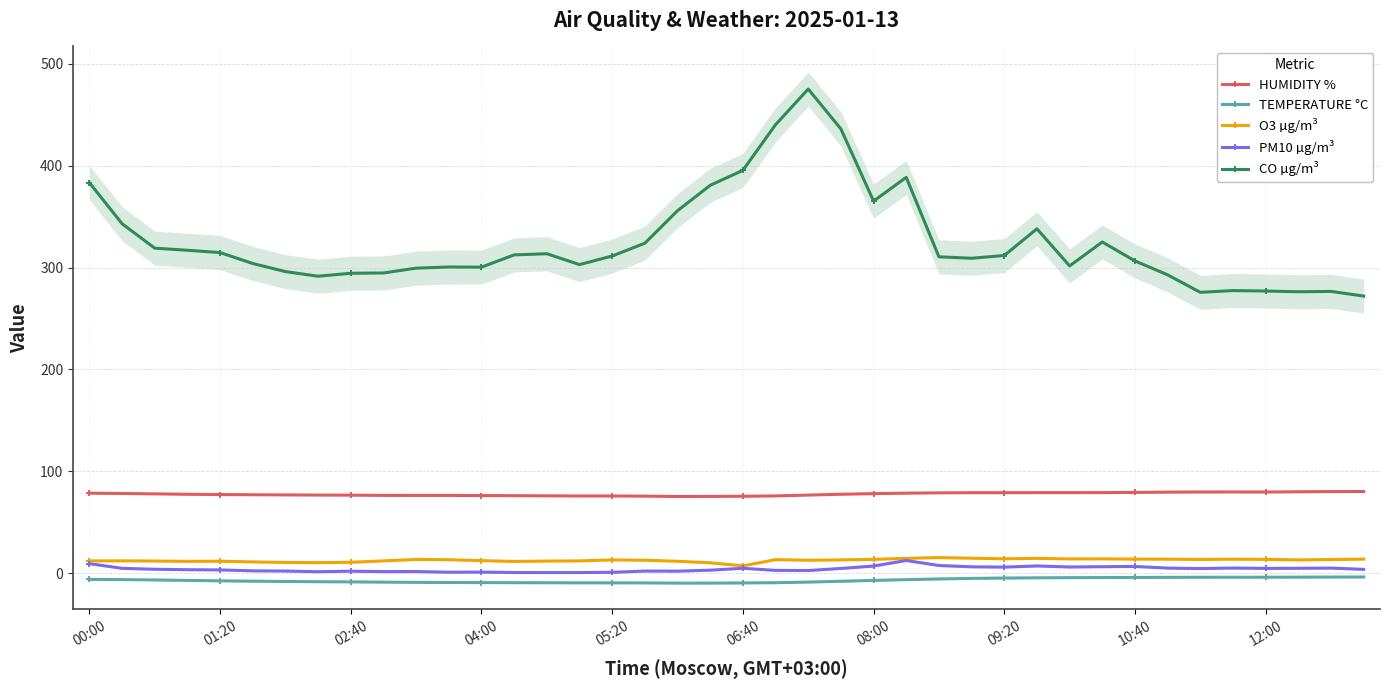

True or false: PM10 µg/m³ has a value of 0.7 at 05:20.

True